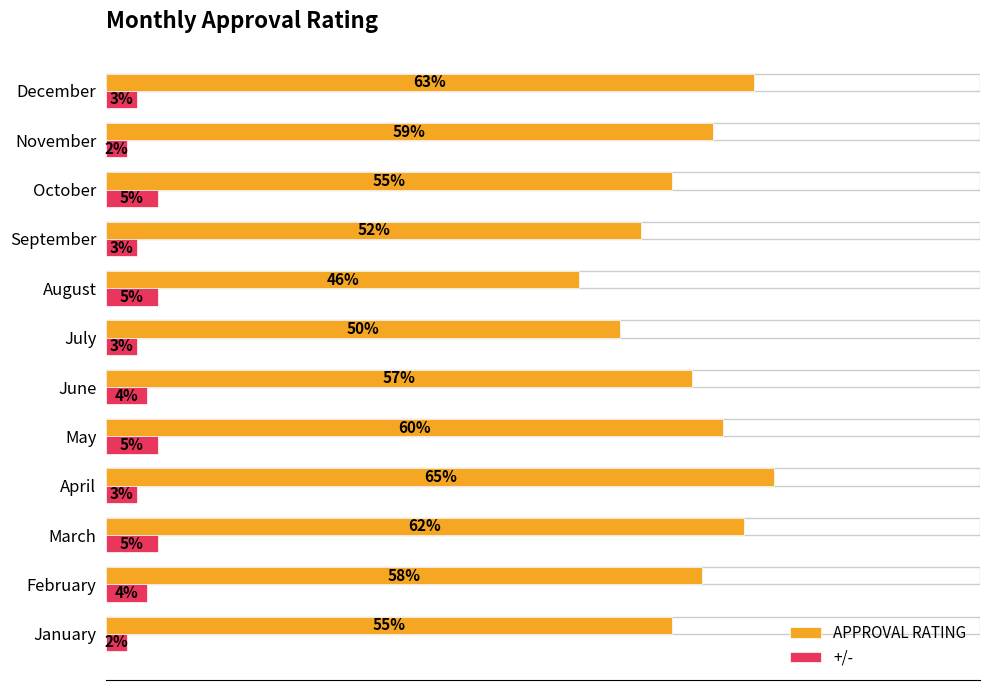

What is the maximum value shown in the chart?

0.7